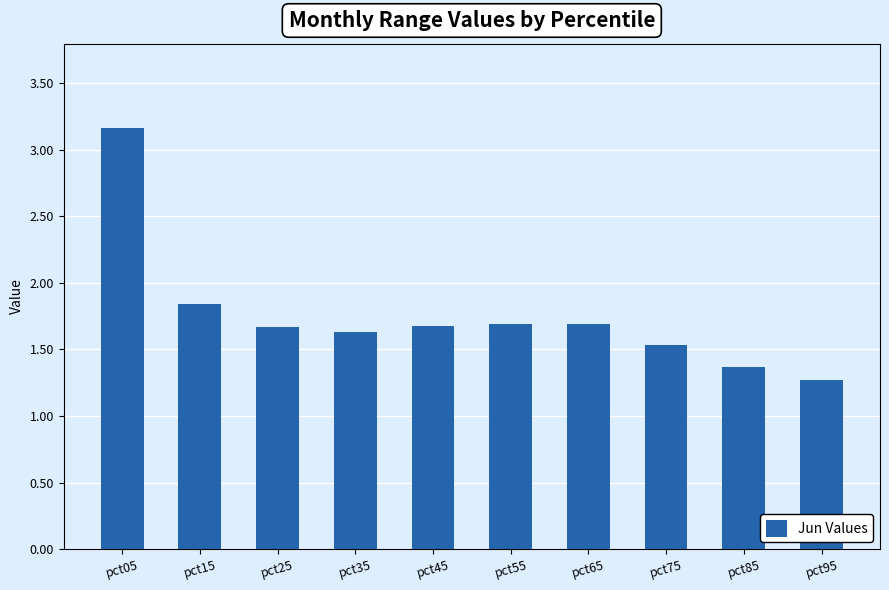

What is the ratio of the value at pct95 to the value at pct85?

0.9